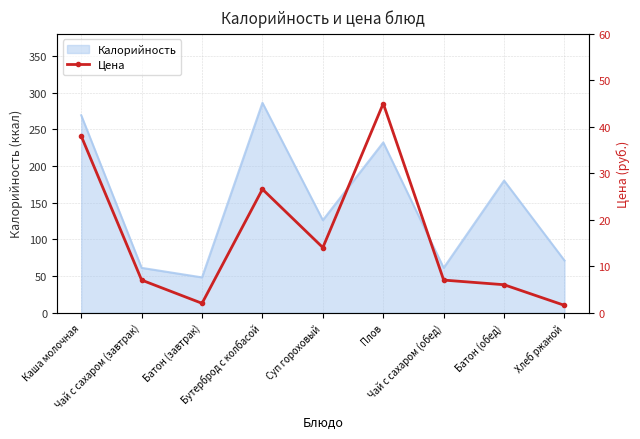

Is this an area chart (filled region under the line)?

No